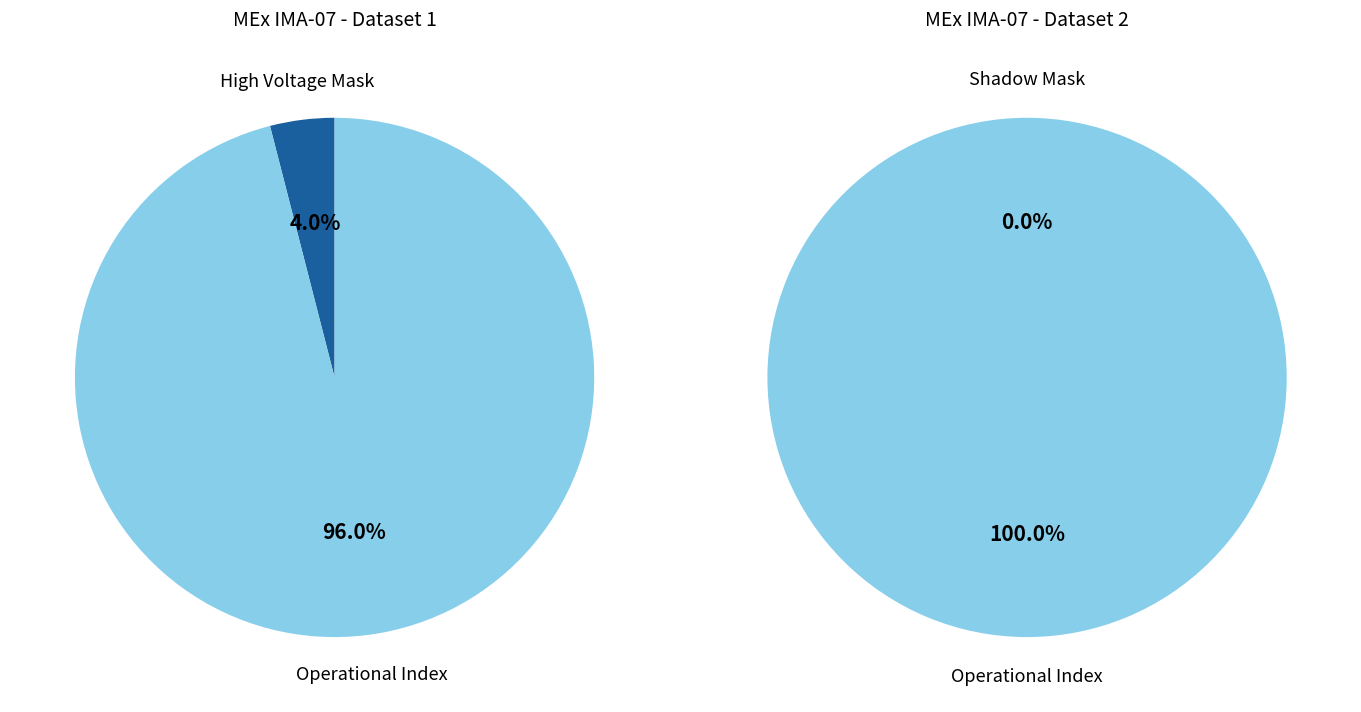

What percentage do High Voltage Mask and Operational Index together represent?

100.0%